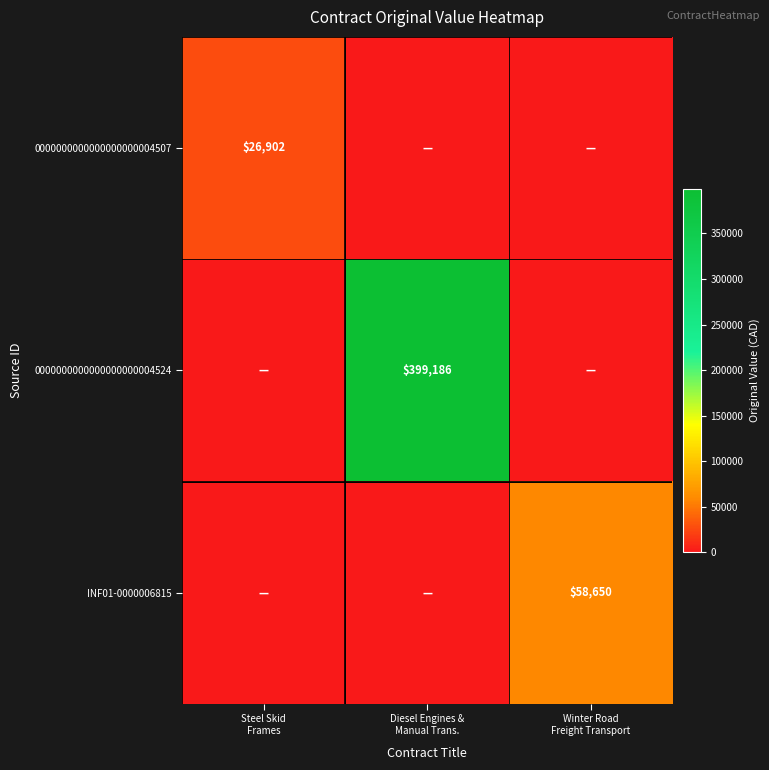

At Winter Road Freight Transport, list the series in order from smallest to largest.

0000000000000000000004507, 0000000000000000000004524, INF01-0000006815